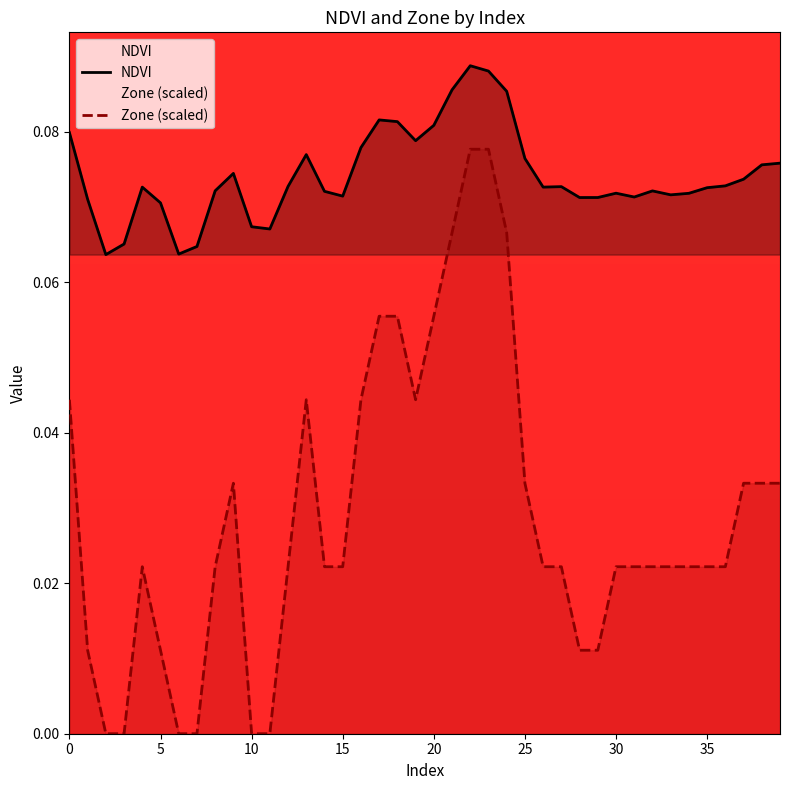

How many lines are shown in the chart?

2